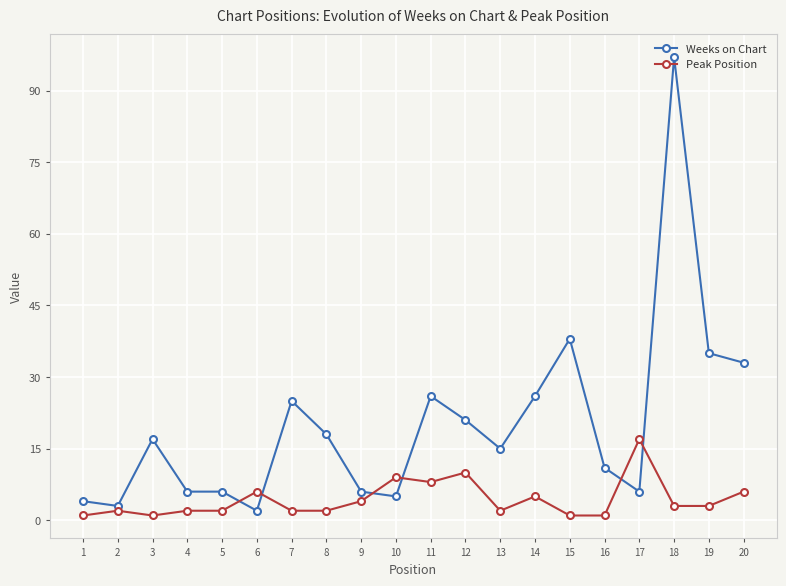

What is the greatest value displayed?

97